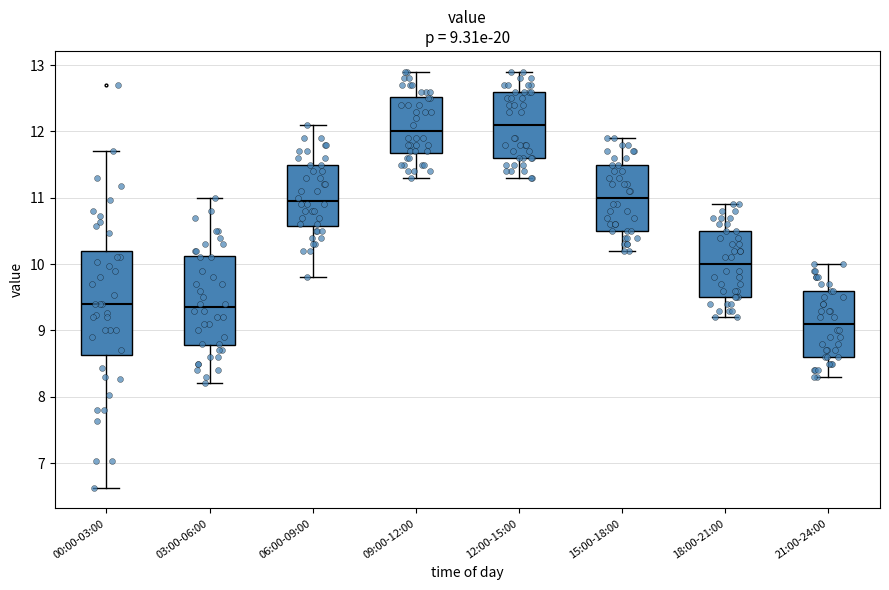

Which box's median line is the highest?

12:00-15:00